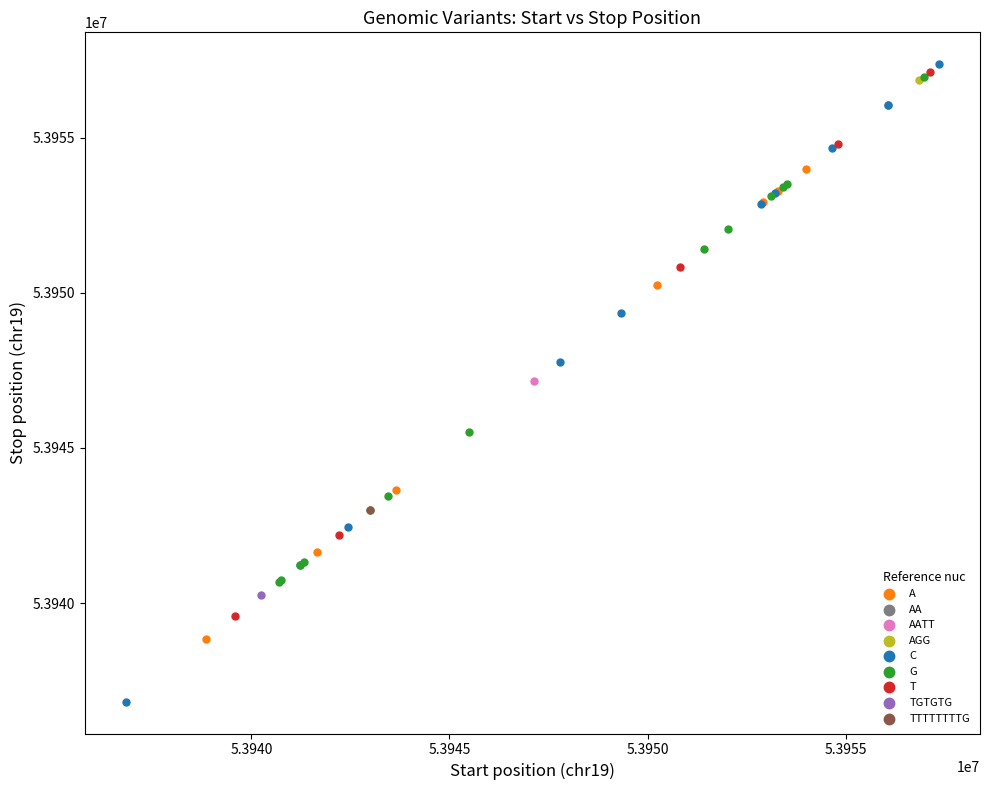

Which series reaches the minimum Y coordinate?

C